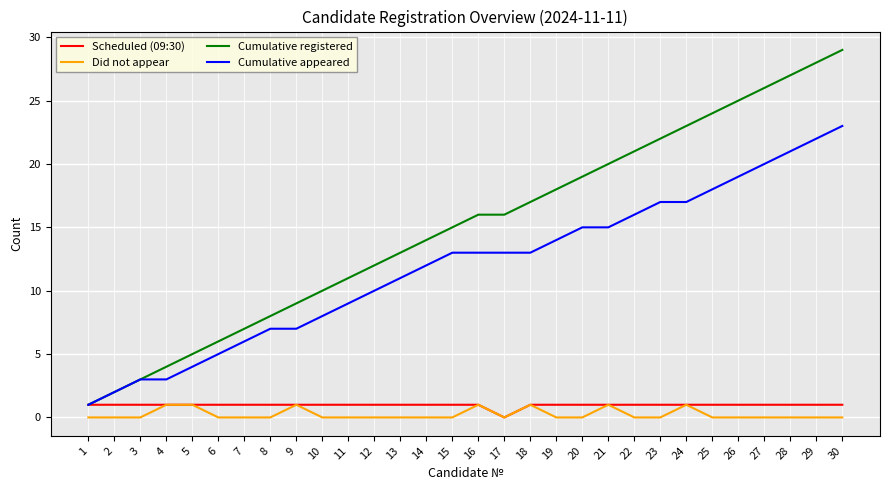

Which series has the largest total across all categories?

Cumulative registered